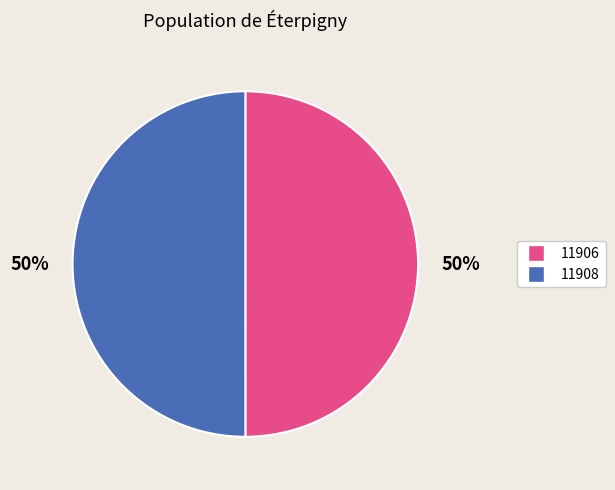

True or false: 11908 accounts for 36% of the total.

False